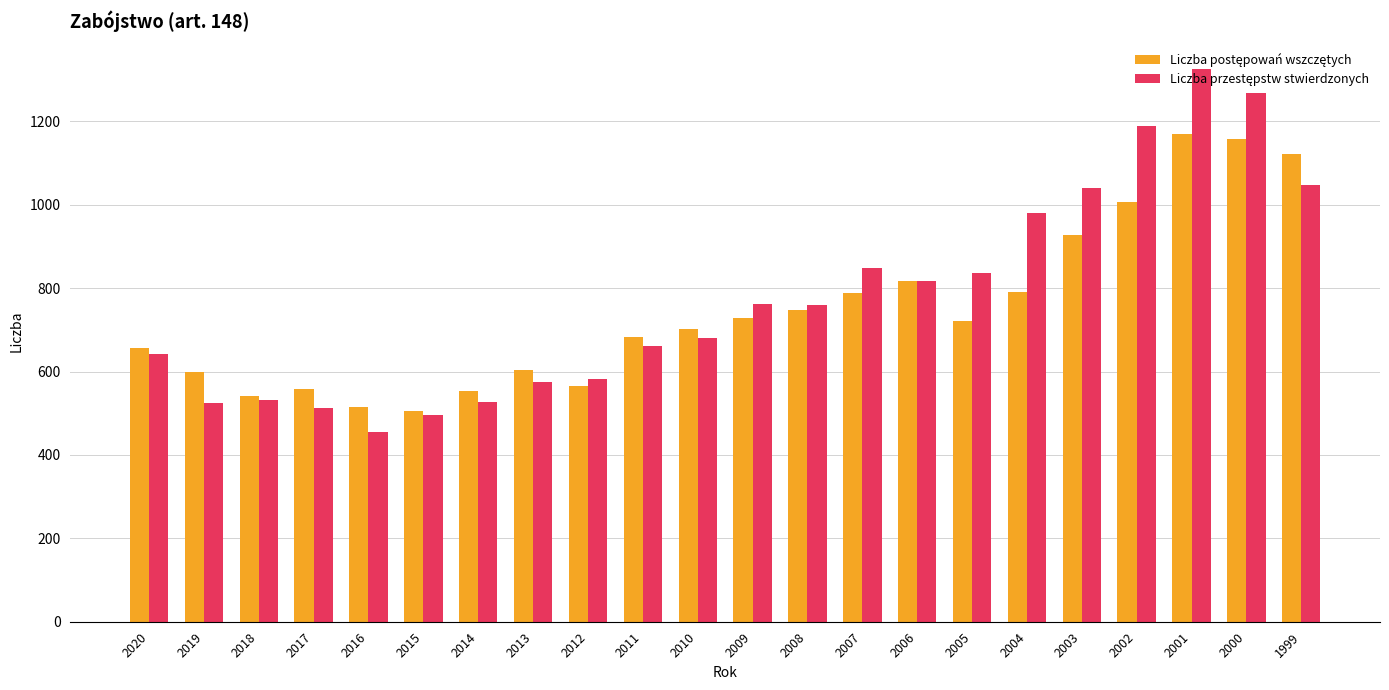

What is the spread (max minus min) of values at 2010?

22